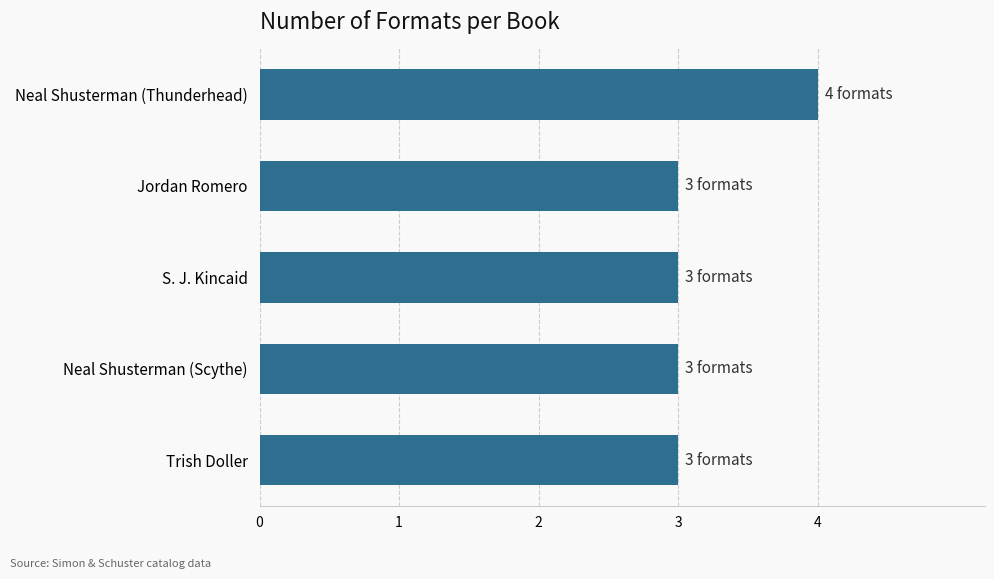

What is the difference between the maximum and second lowest values?

1